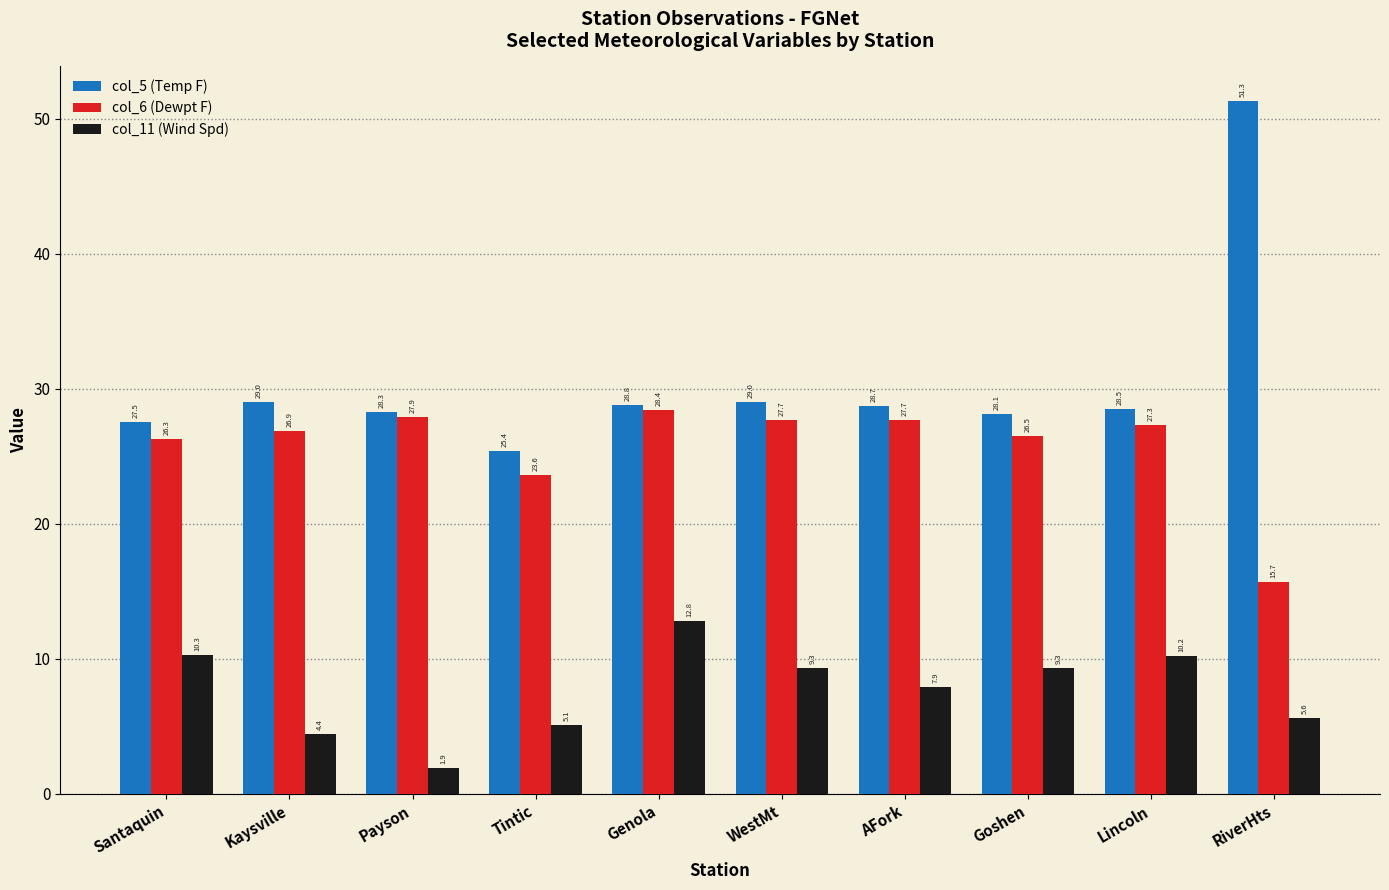

Does the chart contain stacked bars?

No